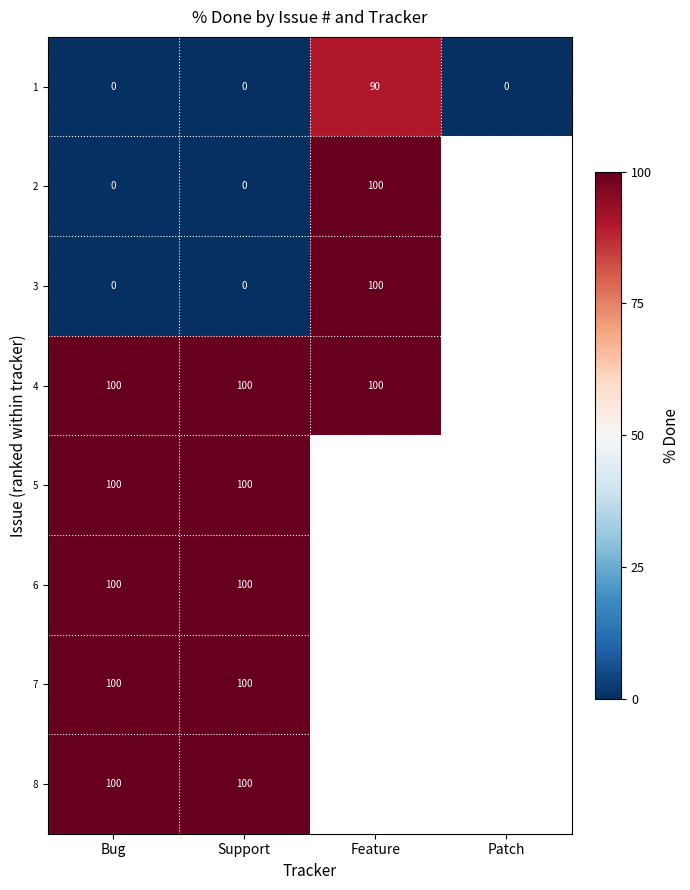

At how many categories does at least one series exceed 89?

3